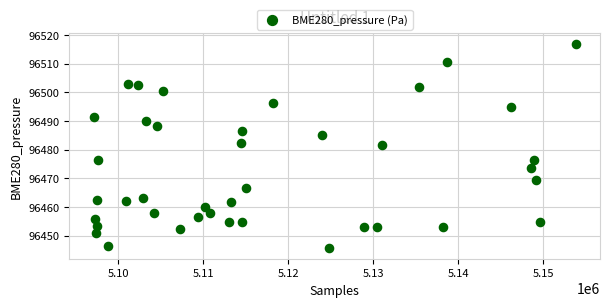

What is the range of X values (max minus min)?

56715.0